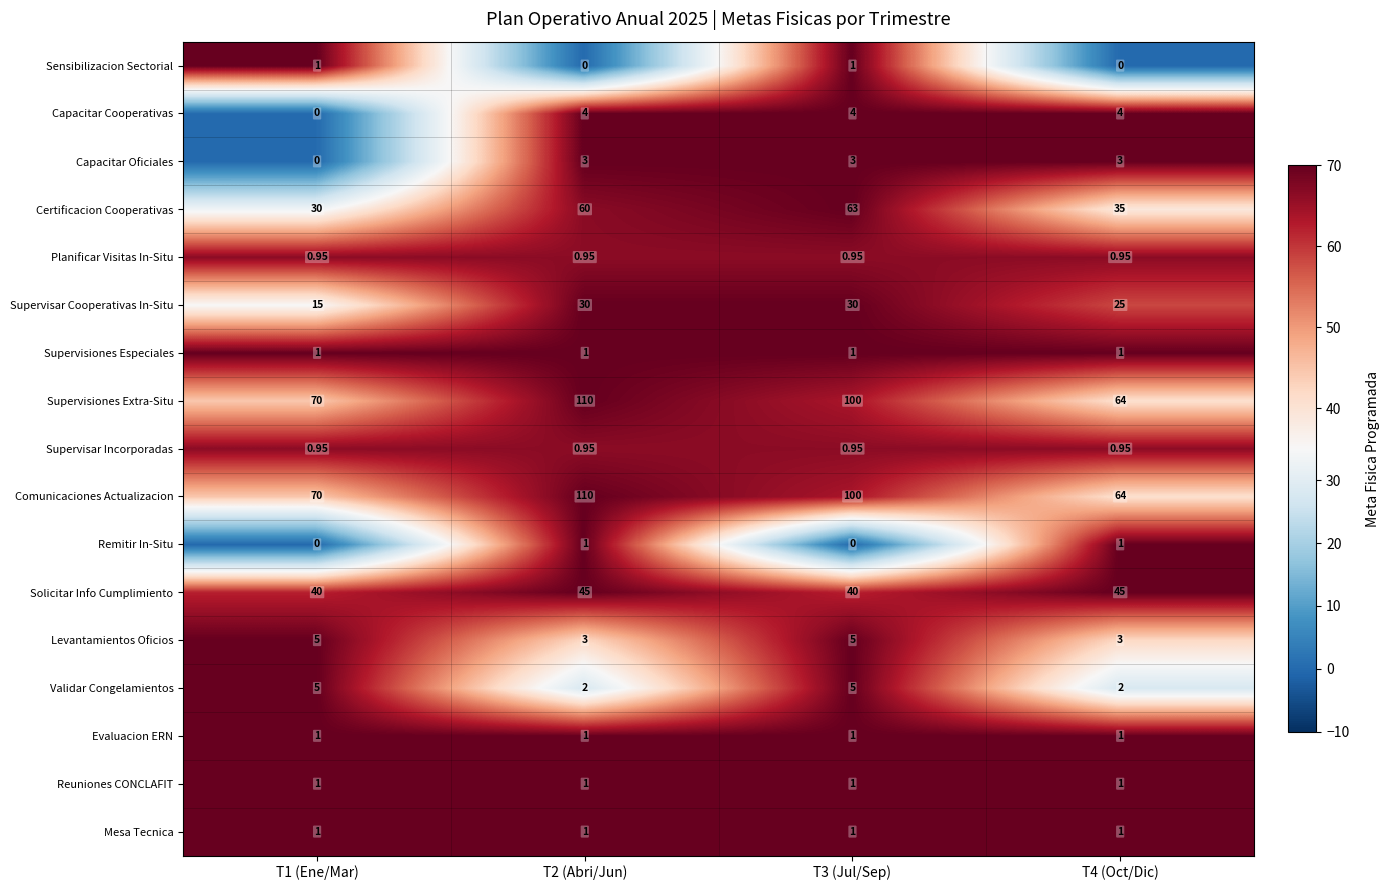

Is the value of Supervisiones Extra-Situ at T3 (Jul/Sep) greater than the value of Sensibilizacion Sectorial at T2 (Abri/Jun)?

Yes